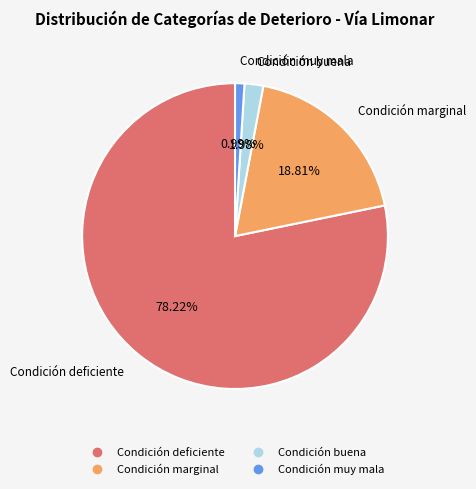

Is there a majority slice in this chart?

Yes